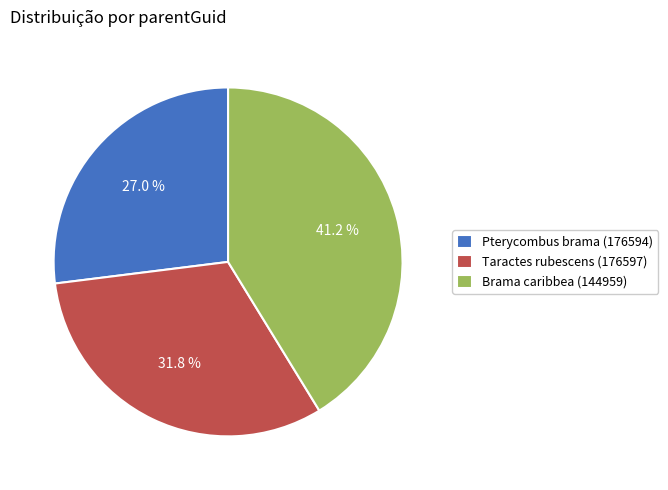

What is the ratio of the value at Taractes rubescens (176597) to the value at Pterycombus brama (176594)?

1.2